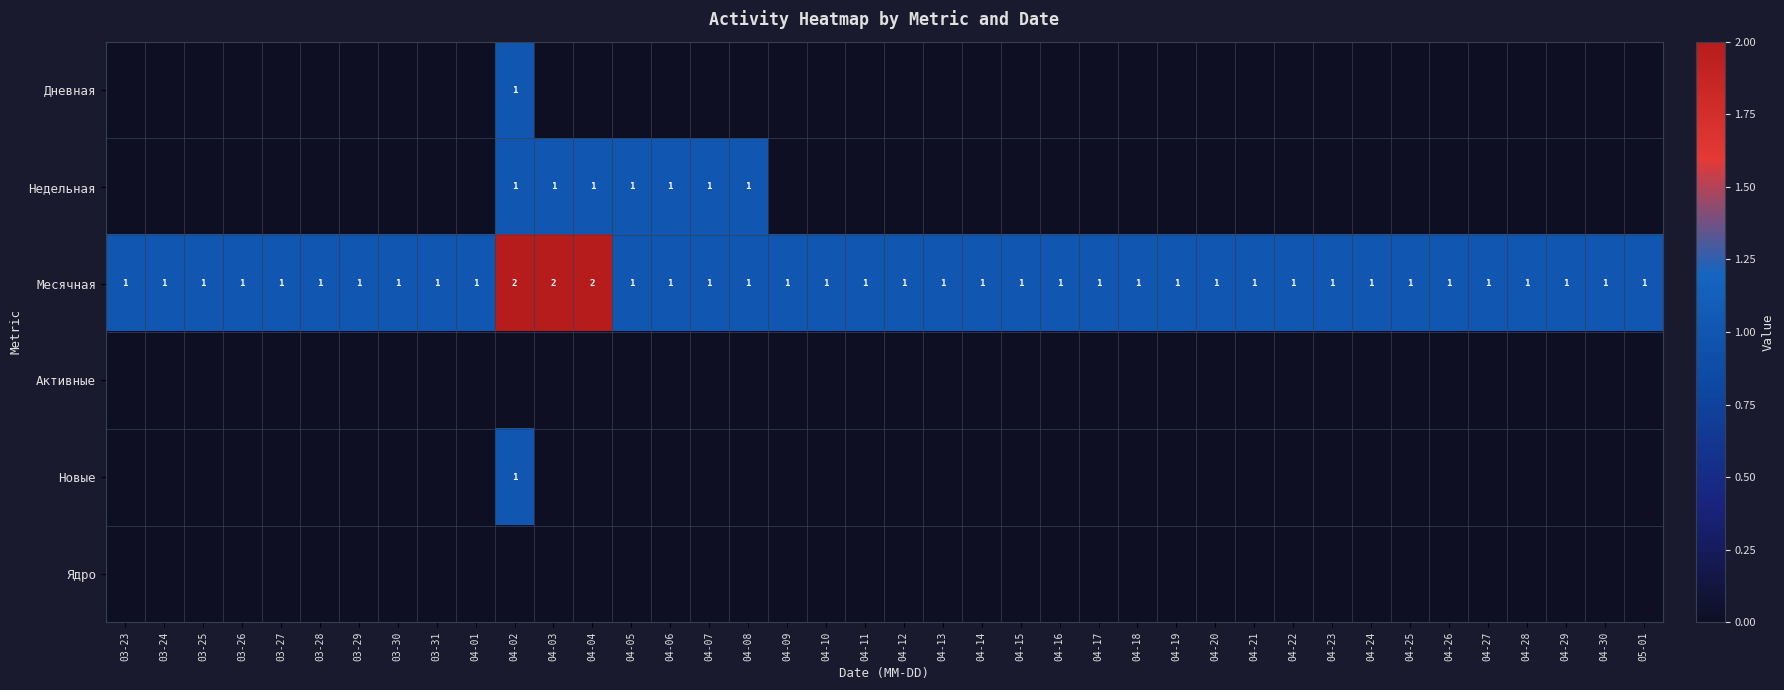

The Недельная series shows 0 at 04-04. True or false?

False